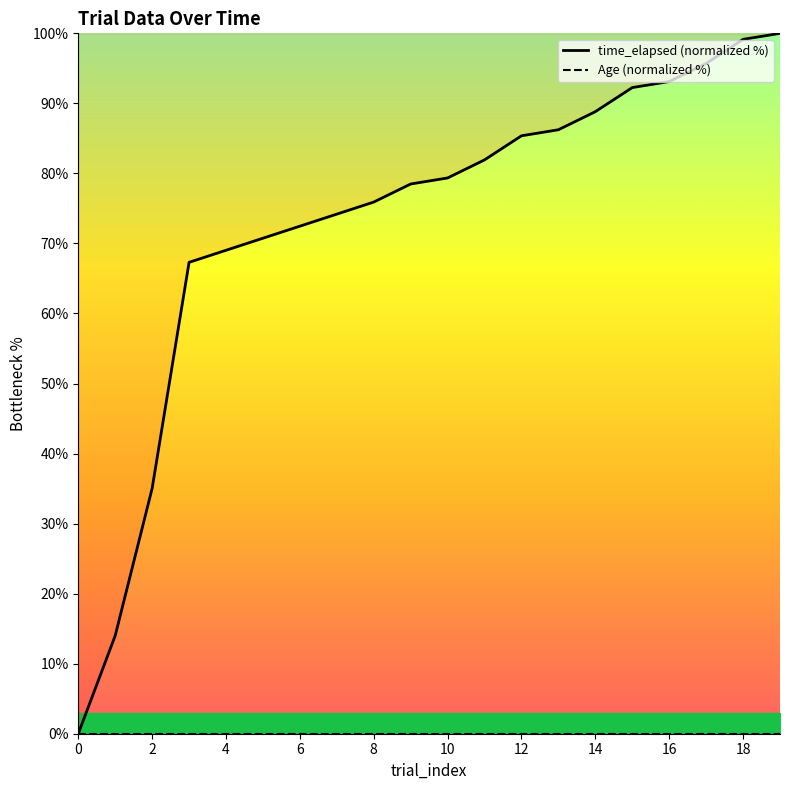

Approximately how many times larger is the value at 1 compared to 14?

0.2